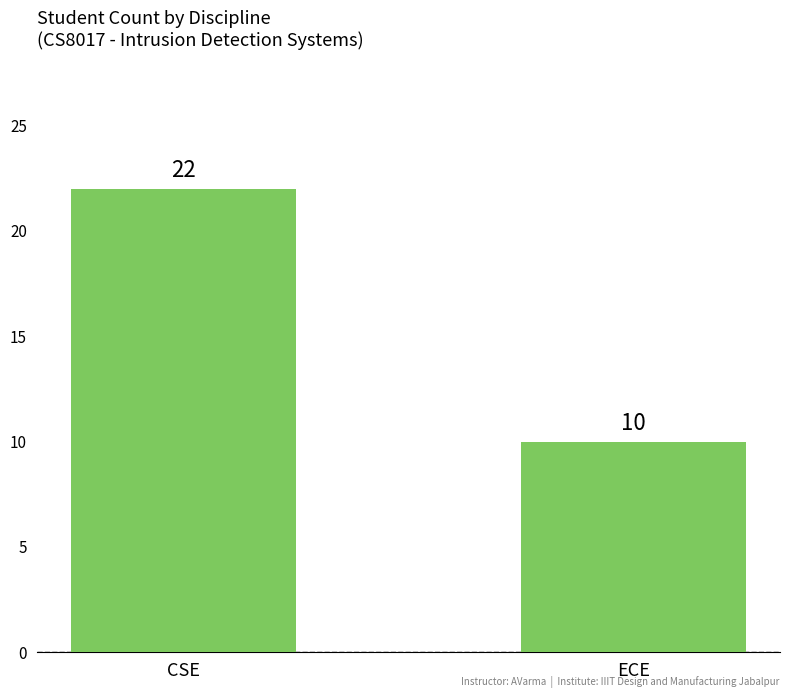

How many data points are less than 22?

1